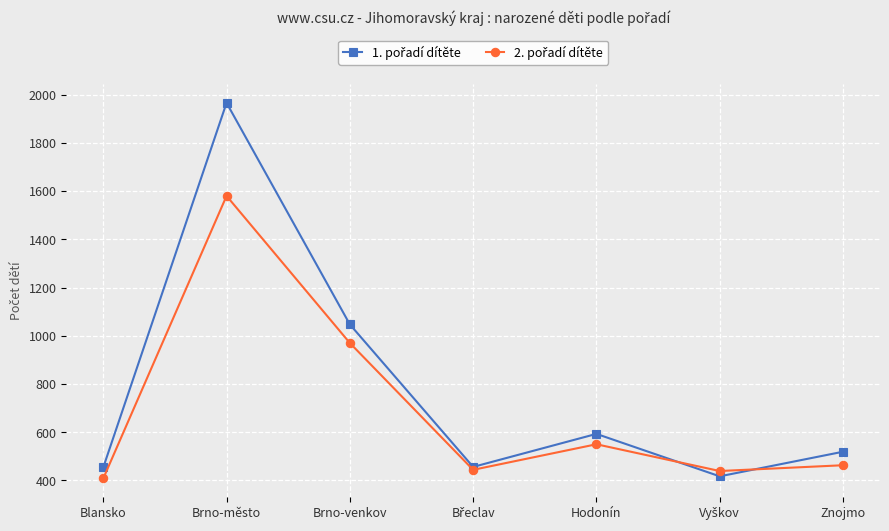

What is the total value across all series at Brno-venkov?

2017